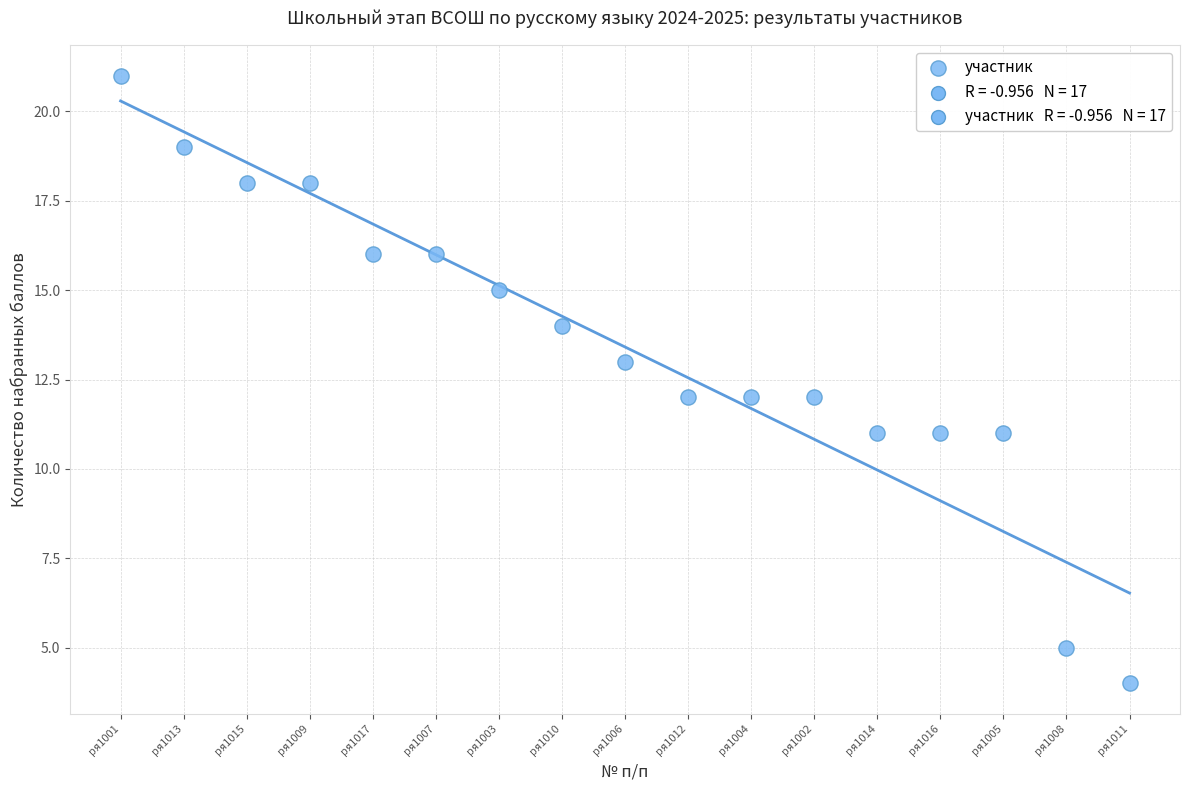

What is the range of Y values (max minus min)?

17